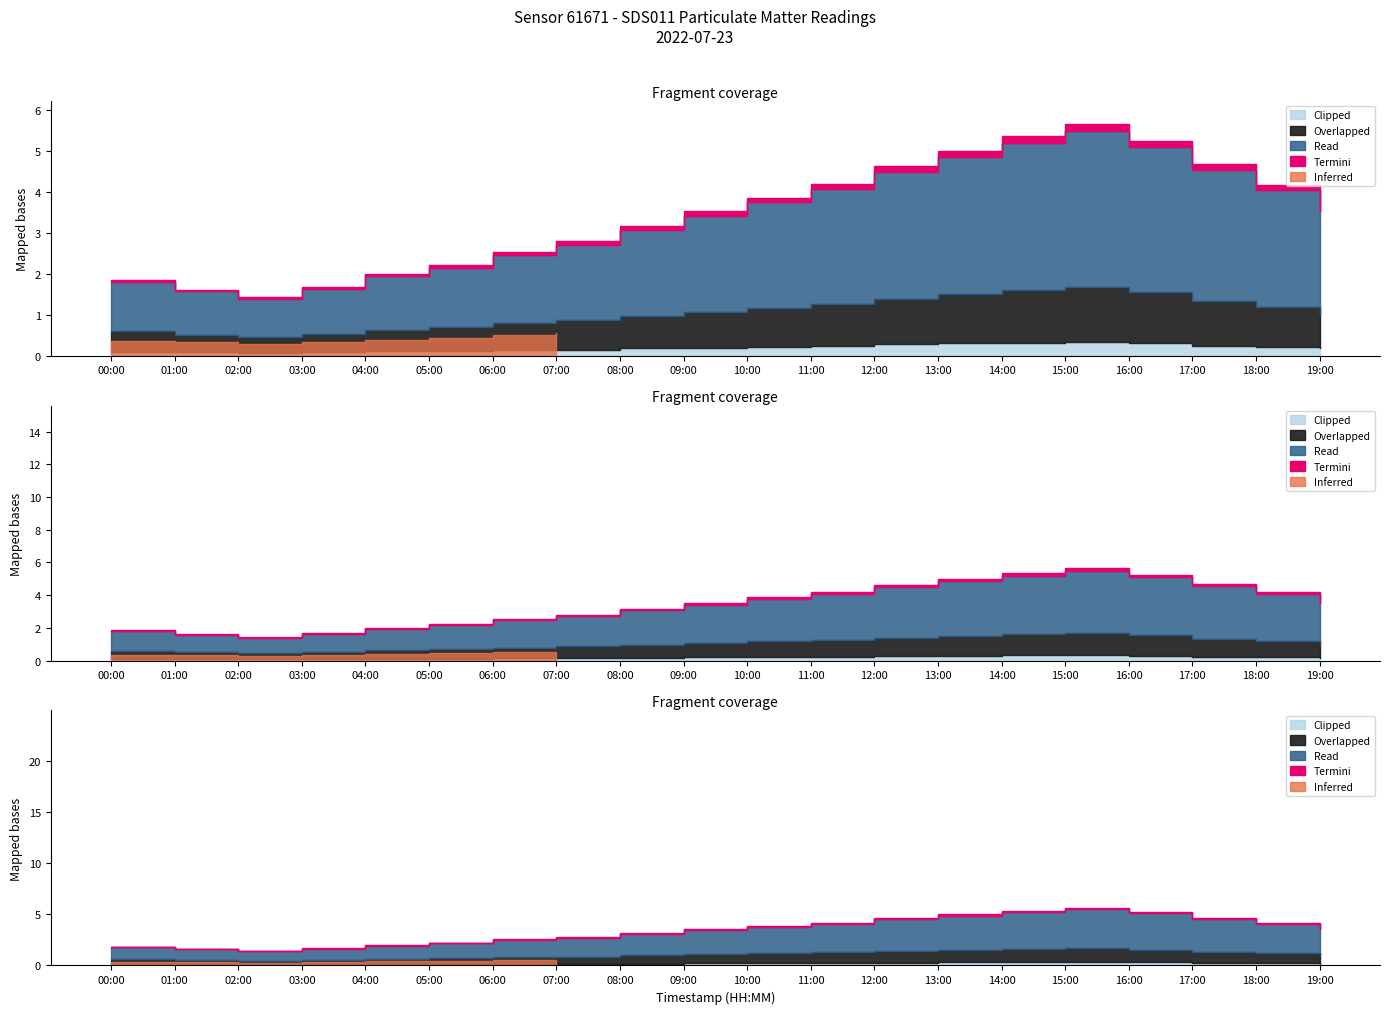

True or false: Termini and Clipped cross at least once.

False